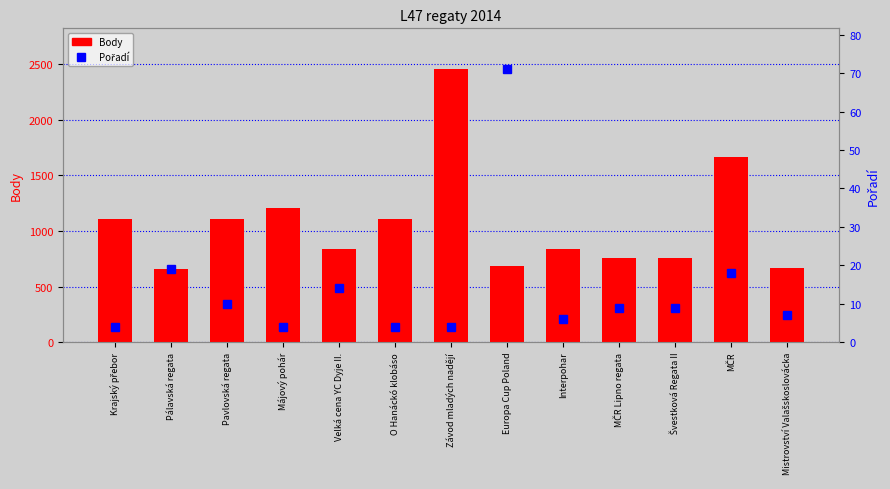

Reading left to right, extract all data points from this chart.

Body: 1108	659	1108	1206	841	1108	2452	681	840	753	753	1663	670
Pořadí: 4	19	10	4	14	4	4	71	6	9	9	18	7